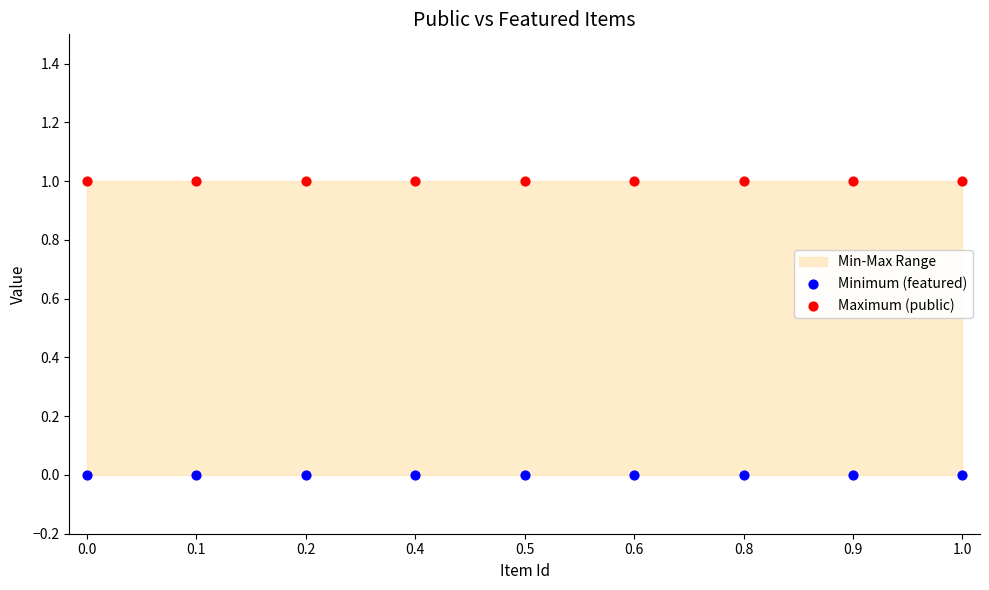

Which series reaches the minimum Y coordinate?

Minimum (featured)